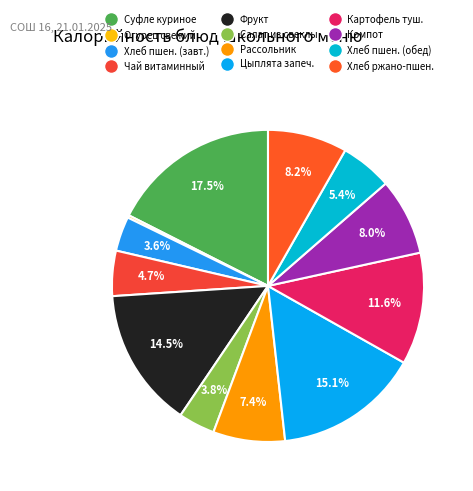

Rank the categories by value from highest to lowest.

Суфле куриное (гор.блюдо), Цыплята запеченные (2 блюдо), Фрукт, Картофель тушеный (гарнир), Хлеб ржано-пшеничный (хлеб черн.), Компот из сухофруктов (напиток), Рассольник петербургский (1 блюдо), Хлеб пшеничный (обед), Чай витаминный (гор.напиток), Салат из свеклы (закуска), Хлеб пшеничный (хлеб бел.), Огурец свежий (овощи)